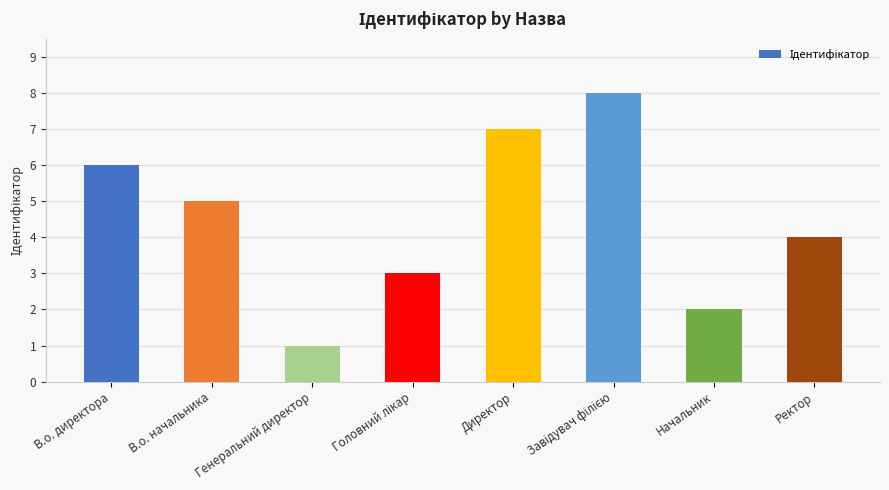

At which category does the chart reach its minimum across all series?

Генеральний директор